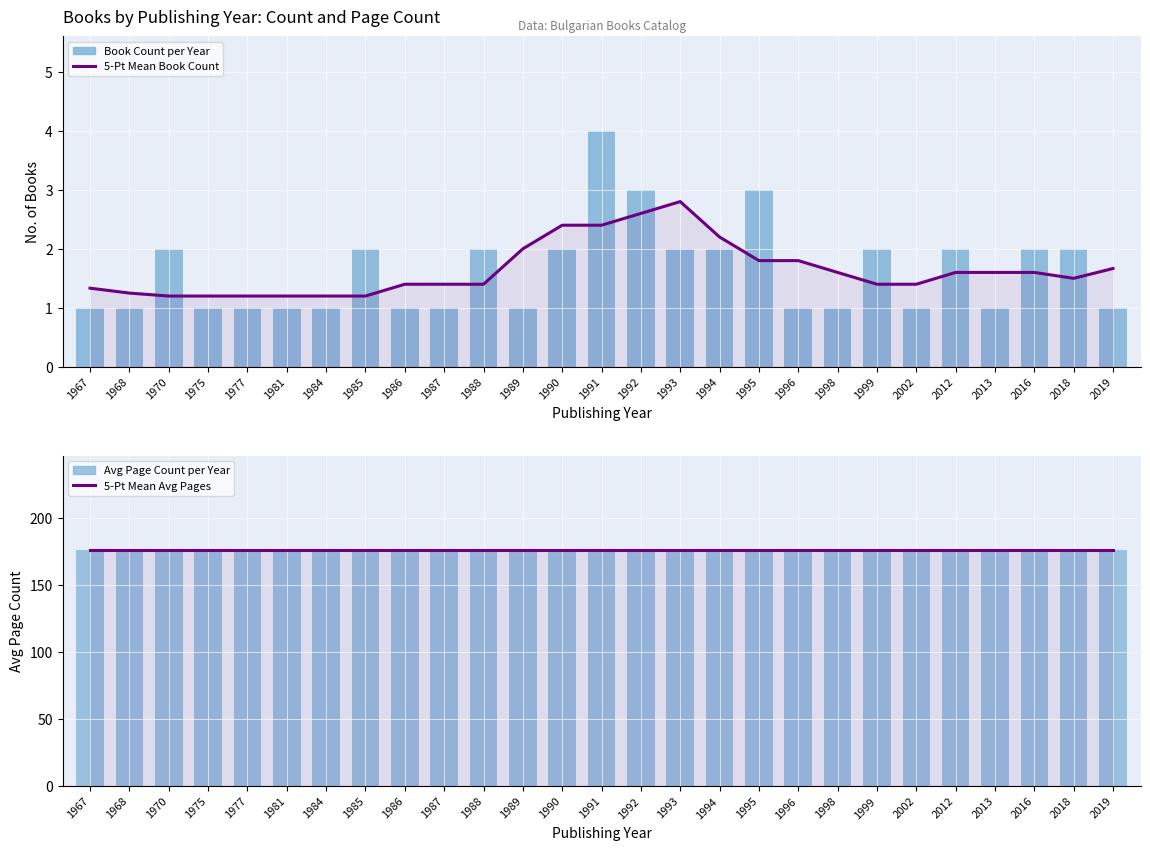

Reading left to right, what are all the values shown in this chart?

5-Pt Mean Book Count: 1967=1.3	1968=1.2	1970=1.2	1975=1.2	1977=1.2	1981=1.2	1984=1.2	1985=1.2	1986=1.4	1987=1.4	1988=1.4	1989=2.0	1990=2.4	1991=2.4	1992=2.6	1993=2.8	1994=2.2	1995=1.8	1996=1.8	1998=1.6	1999=1.4	2002=1.4	2012=1.6	2013=1.6	2016=1.6	2018=1.5	2019=1.7
Book Count per Year: 1967=1.0	1968=1.0	1970=2.0	1975=1.0	1977=1.0	1981=1.0	1984=1.0	1985=2.0	1986=1.0	1987=1.0	1988=2.0	1989=1.0	1990=2.0	1991=4.0	1992=3.0	1993=2.0	1994=2.0	1995=3.0	1996=1.0	1998=1.0	1999=2.0	2002=1.0	2012=2.0	2013=1.0	2016=2.0	2018=2.0	2019=1.0
5-Pt Mean Avg Pages: 1967=176.0	1968=176.0	1970=176.0	1975=176.0	1977=176.0	1981=176.0	1984=176.0	1985=176.0	1986=176.0	1987=176.0	1988=176.0	1989=176.0	1990=176.0	1991=176.0	1992=176.0	1993=176.0	1994=176.0	1995=176.0	1996=176.0	1998=176.0	1999=176.0	2002=176.0	2012=176.0	2013=176.0	2016=176.0	2018=176.0	2019=176.0
Avg Page Count per Year: 1967=176.0	1968=176.0	1970=176.0	1975=176.0	1977=176.0	1981=176.0	1984=176.0	1985=176.0	1986=176.0	1987=176.0	1988=176.0	1989=176.0	1990=176.0	1991=176.0	1992=176.0	1993=176.0	1994=176.0	1995=176.0	1996=176.0	1998=176.0	1999=176.0	2002=176.0	2012=176.0	2013=176.0	2016=176.0	2018=176.0	2019=176.0